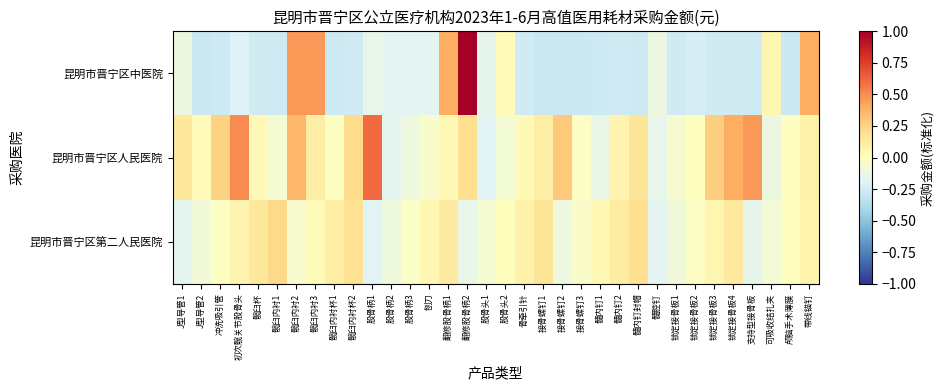

Which has a higher value, 锁定接骨板3 or 锁定接骨板1?

锁定接骨板3